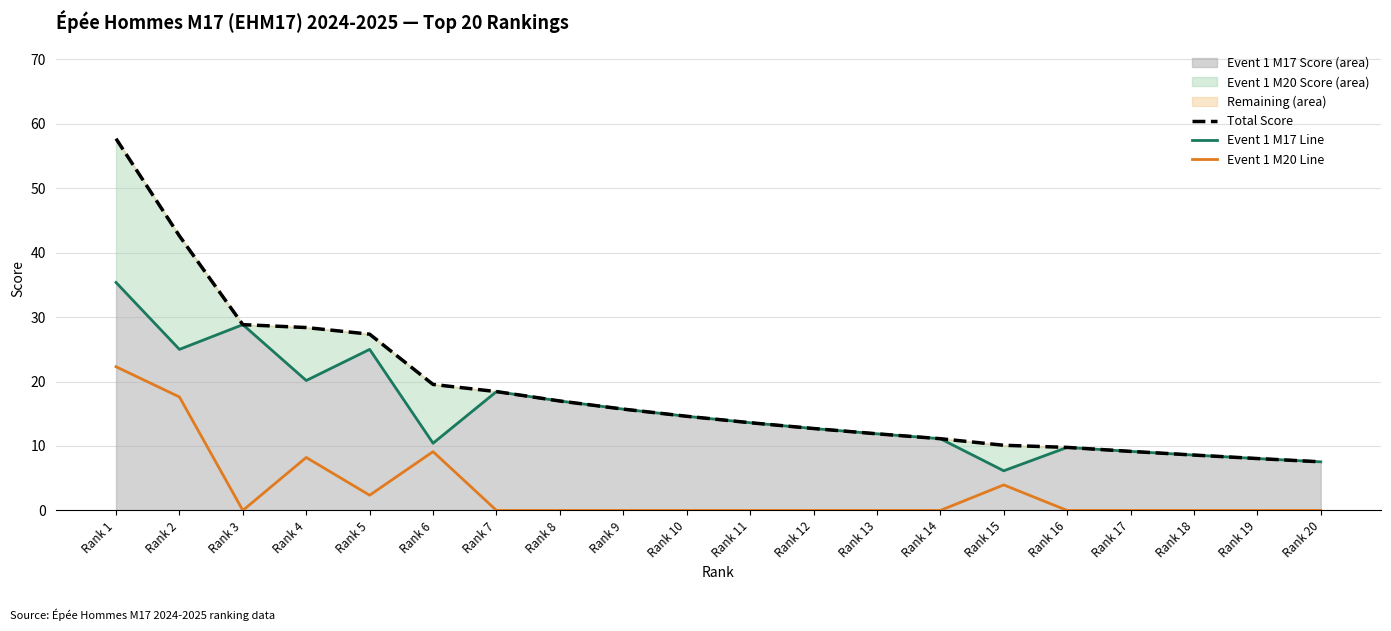

List the series in order of their peak value, highest first.

Total Score, Event 1 M17 Line, Event 1 M20 Line